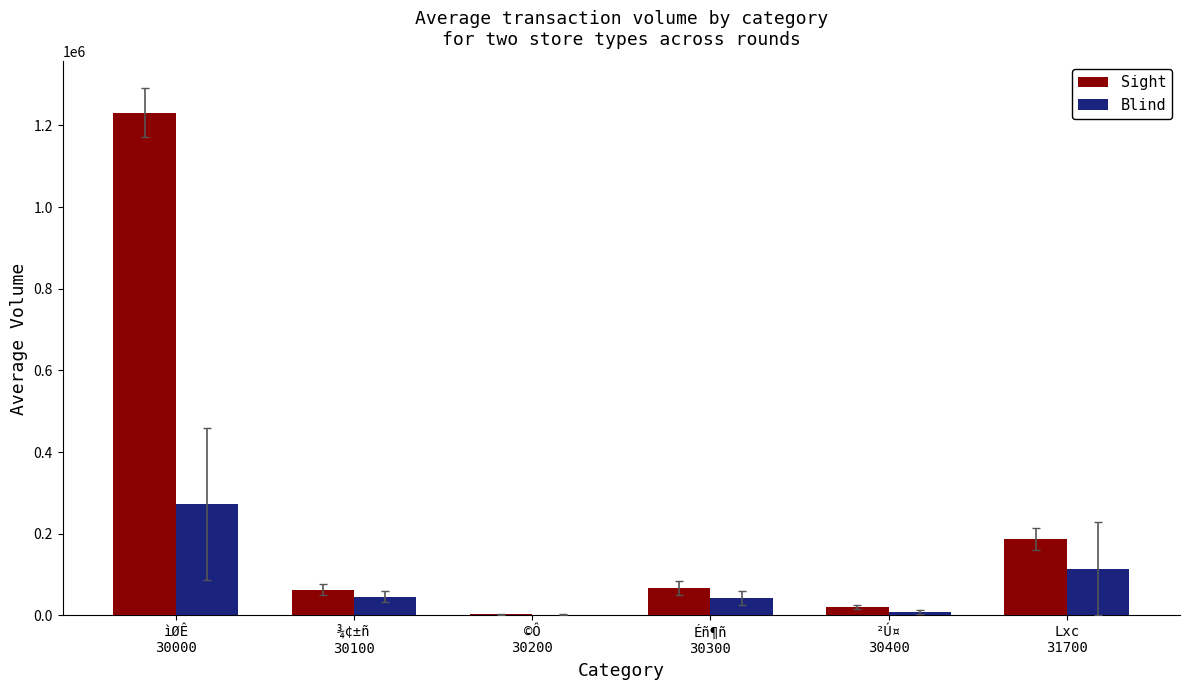

What is the highest value of the Blind series?

273023